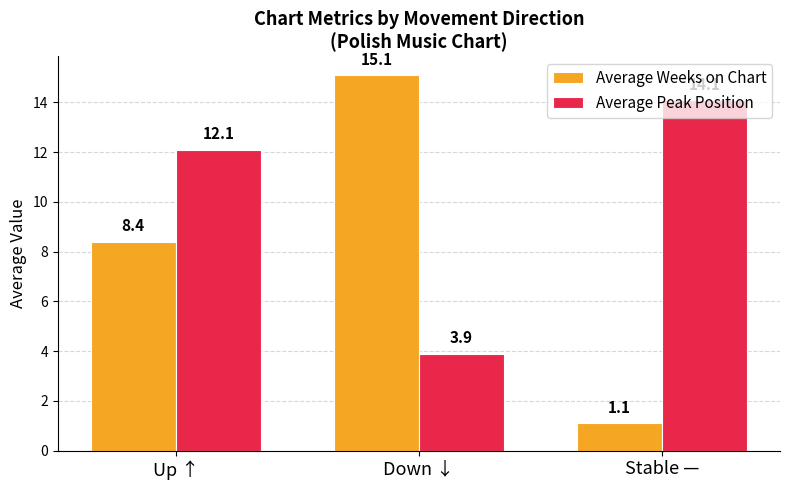

What is the difference between the second highest and minimum values in the Average Weeks on Chart series?

7.3